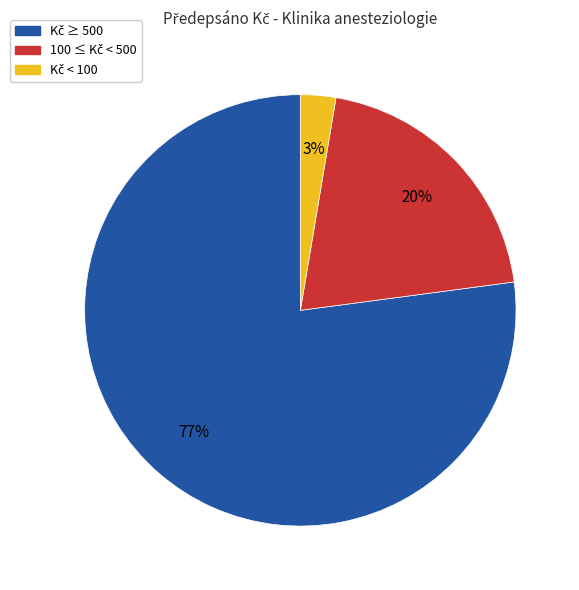

To the nearest percent, what is the difference between the largest and smallest slice percentages?

74%